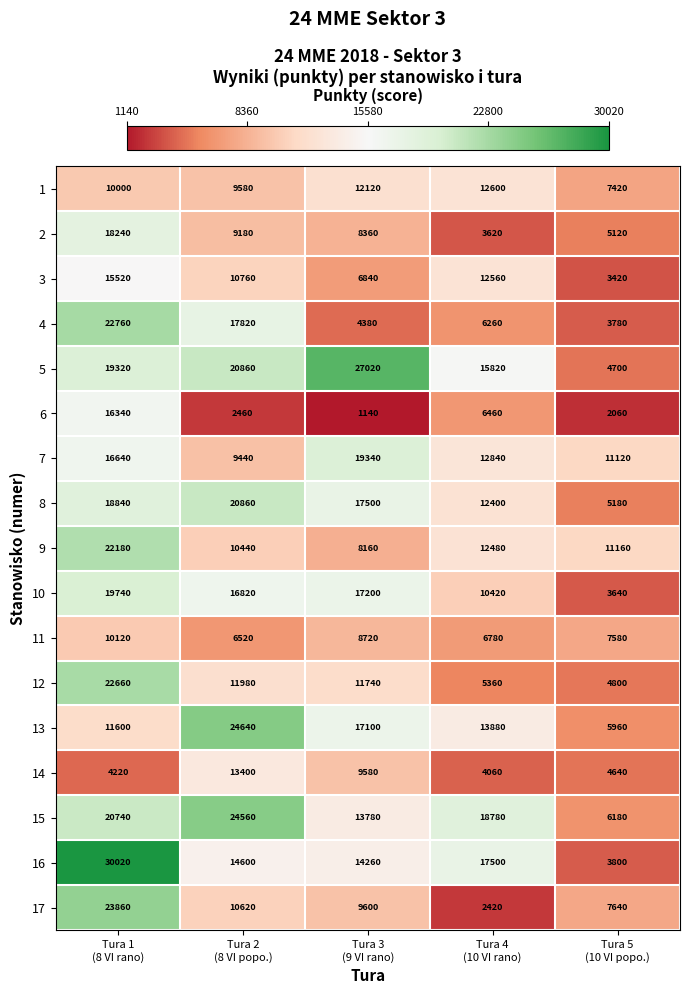

What is the smallest value displayed?

1140